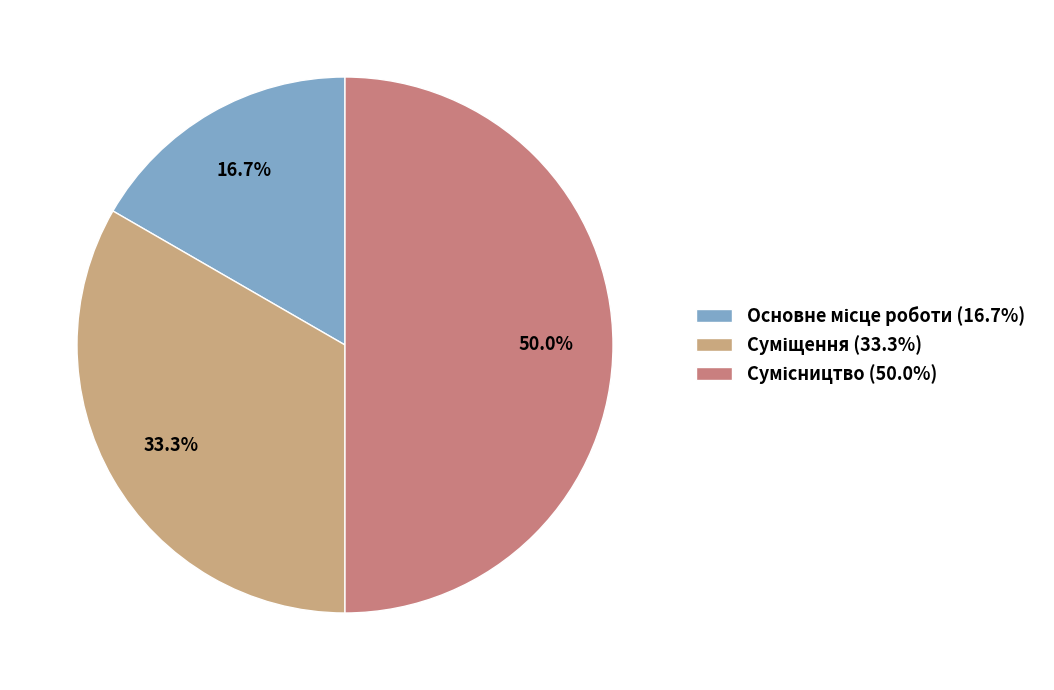

Count the number of slices in the pie.

3